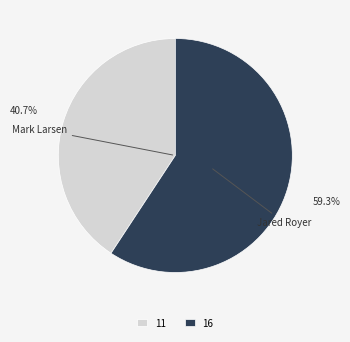

Combined, do 11 and 16 account for over 50%?

Yes